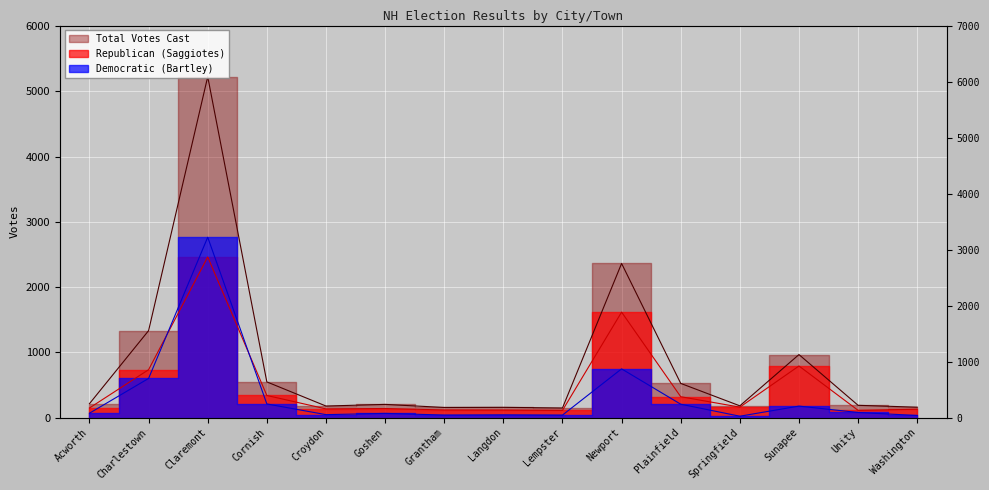

Which label corresponds to the largest value in the chart?

Claremont